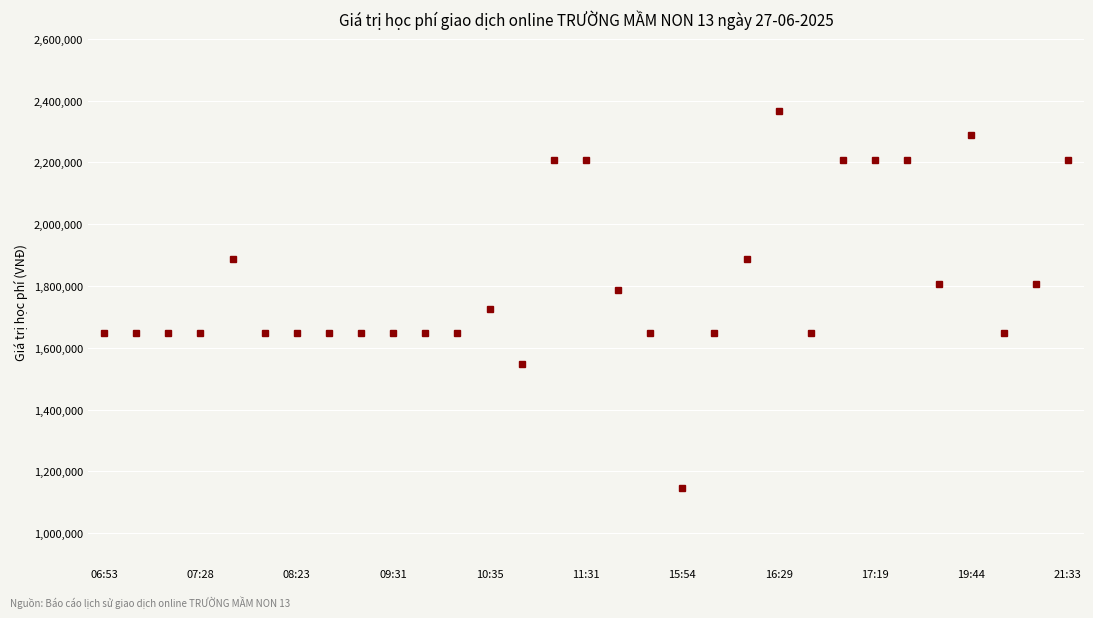

What is the maximum value shown in the chart?

2367000